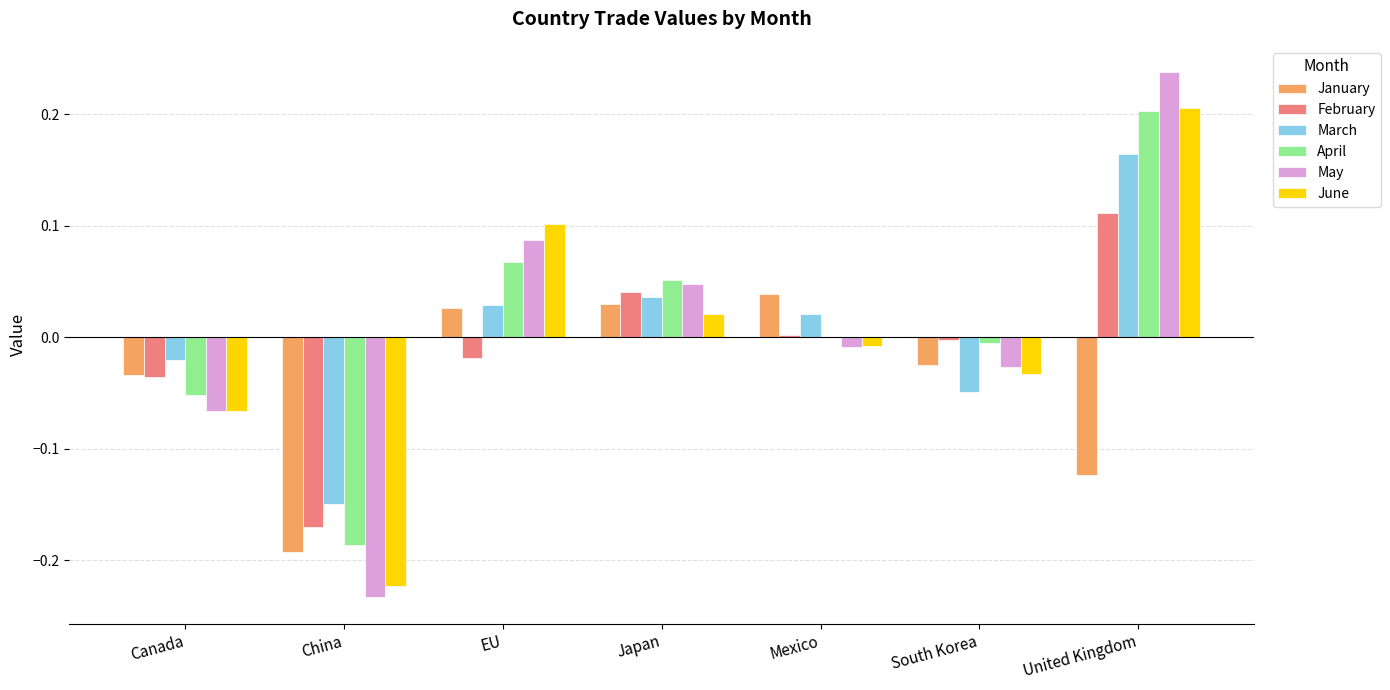

What is the sum of all January values?

-0.3